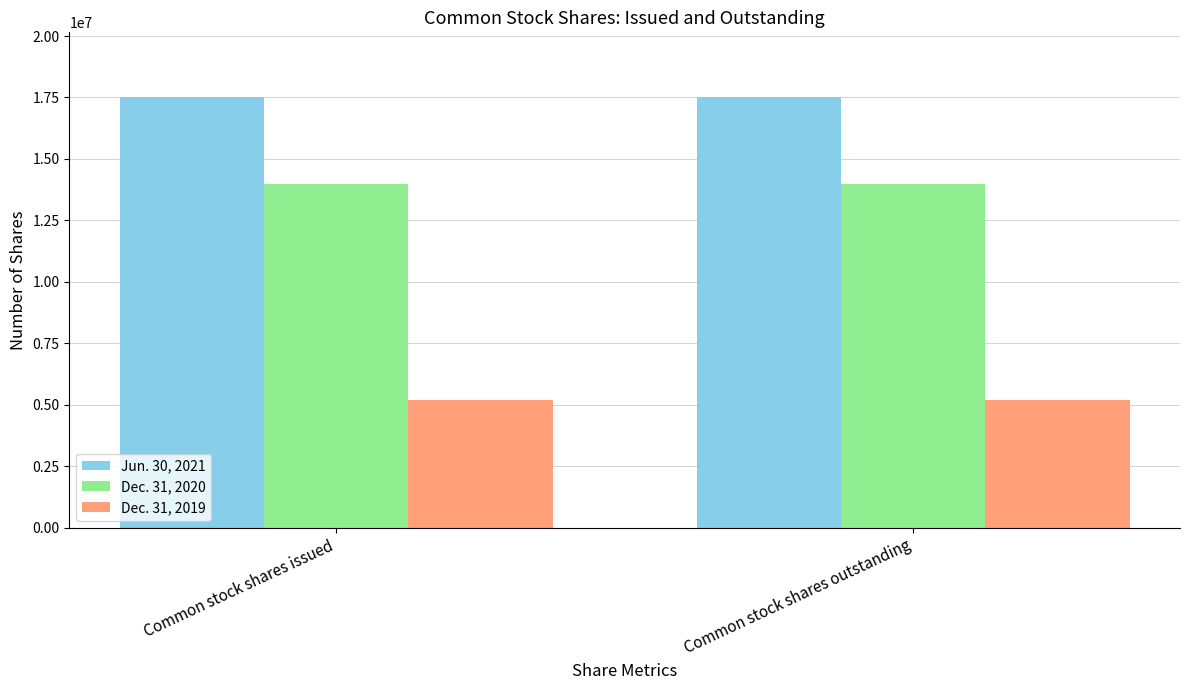

What value does the Dec. 31, 2020 series have at Common stock shares outstanding?

13984441